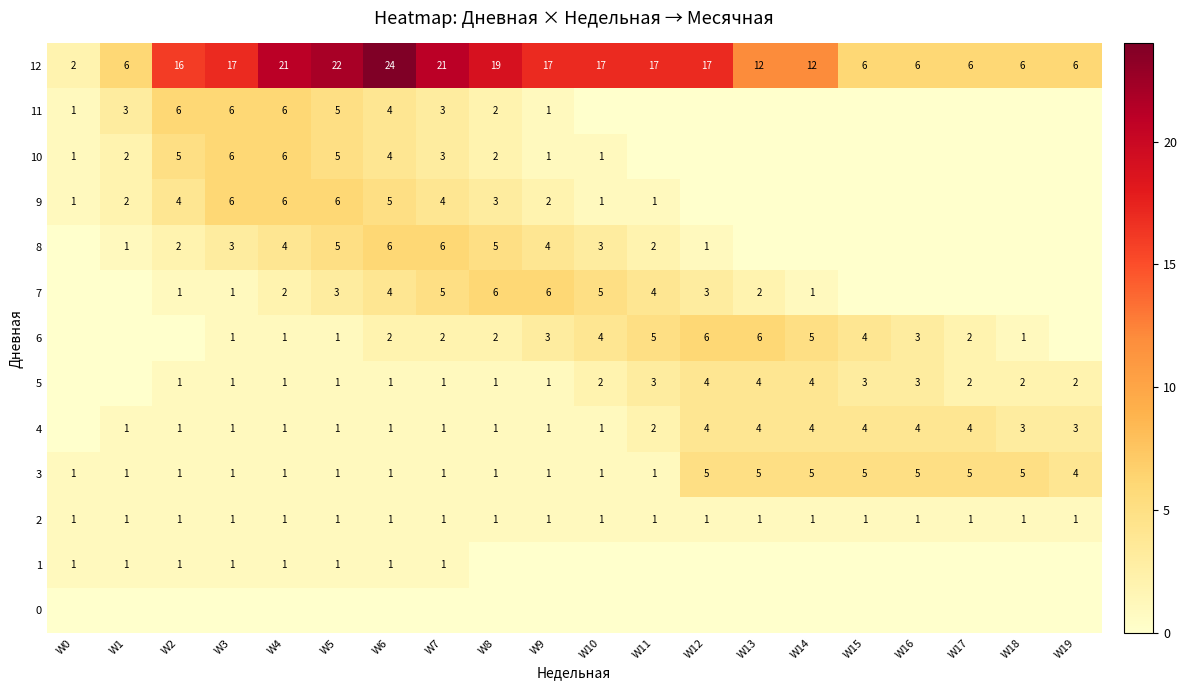

The value of 4 at W11 is 1. True or false?

False